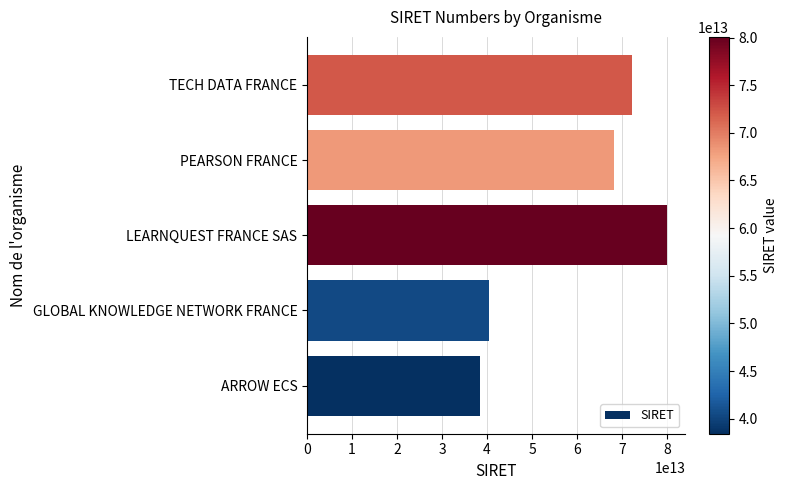

How many bars are there in total?

5